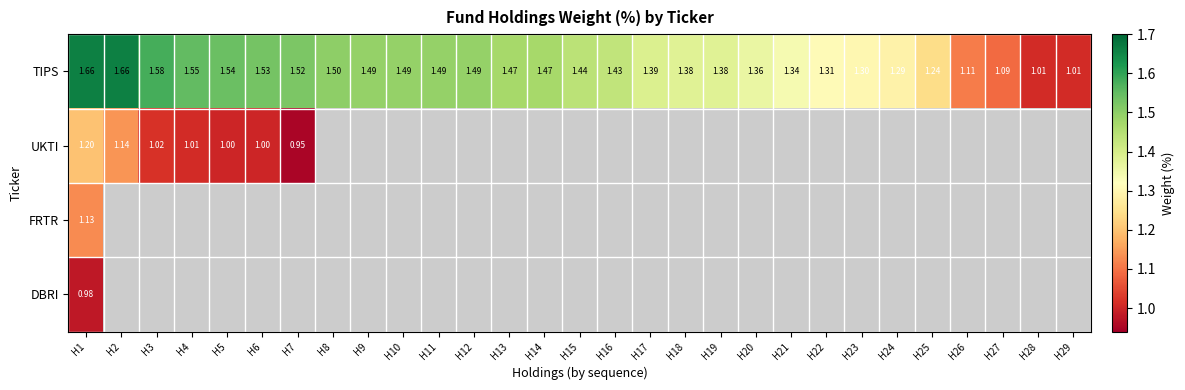

How many distinct data groups are displayed?

4